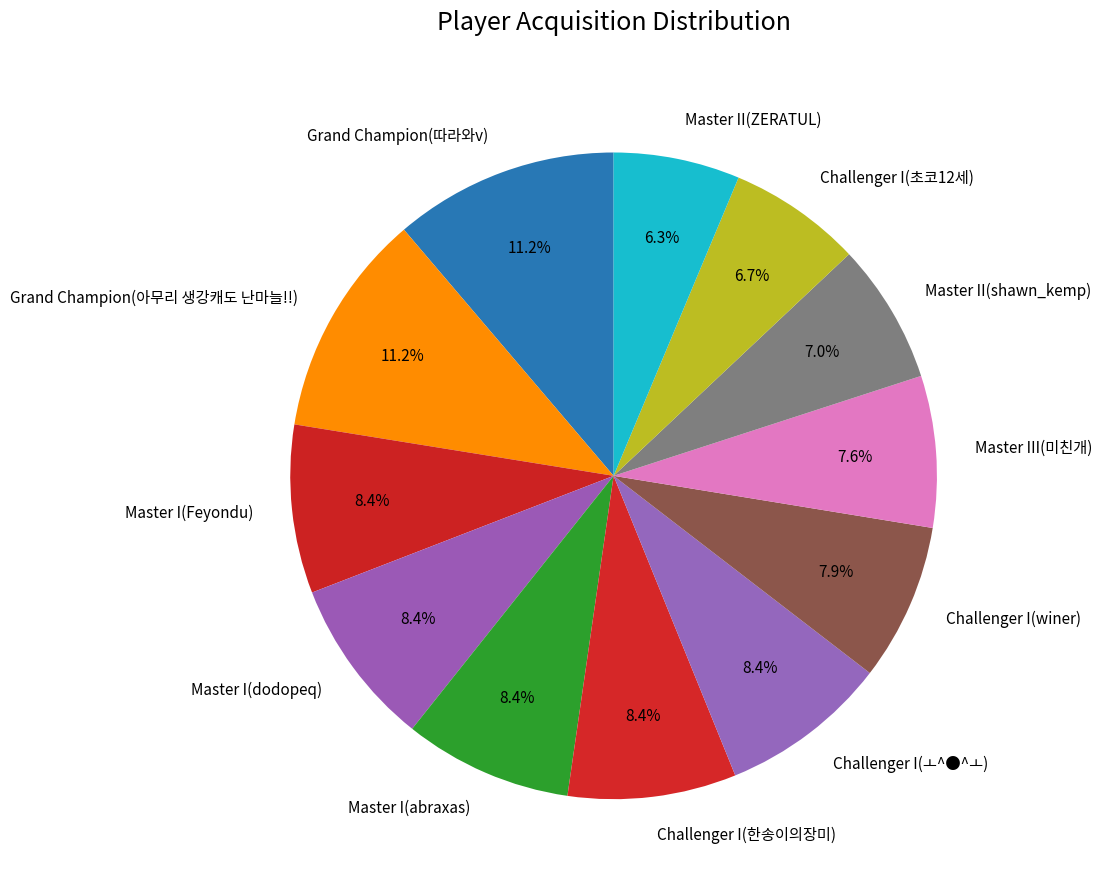

What is the total percentage of Master I(Feyondu) and Master III(미친개)?

16.0%